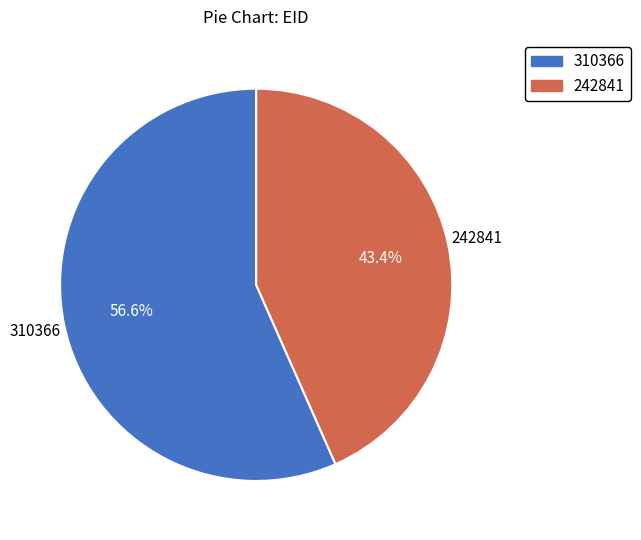

Is there a majority slice in this chart?

Yes